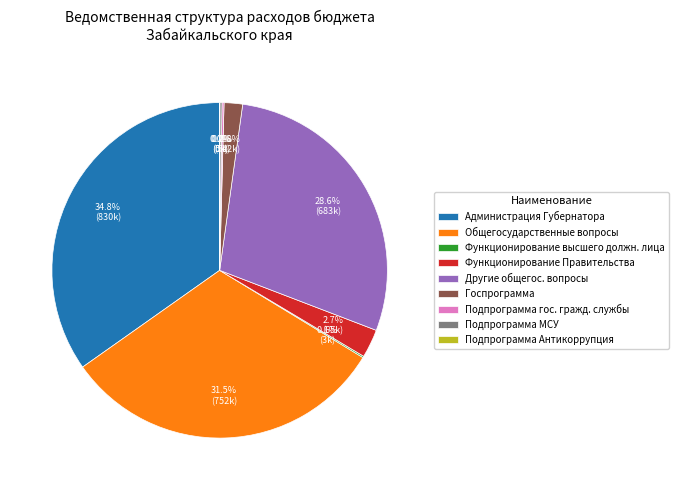

Does Функционирование Правительства account for over 50% of the chart?

No